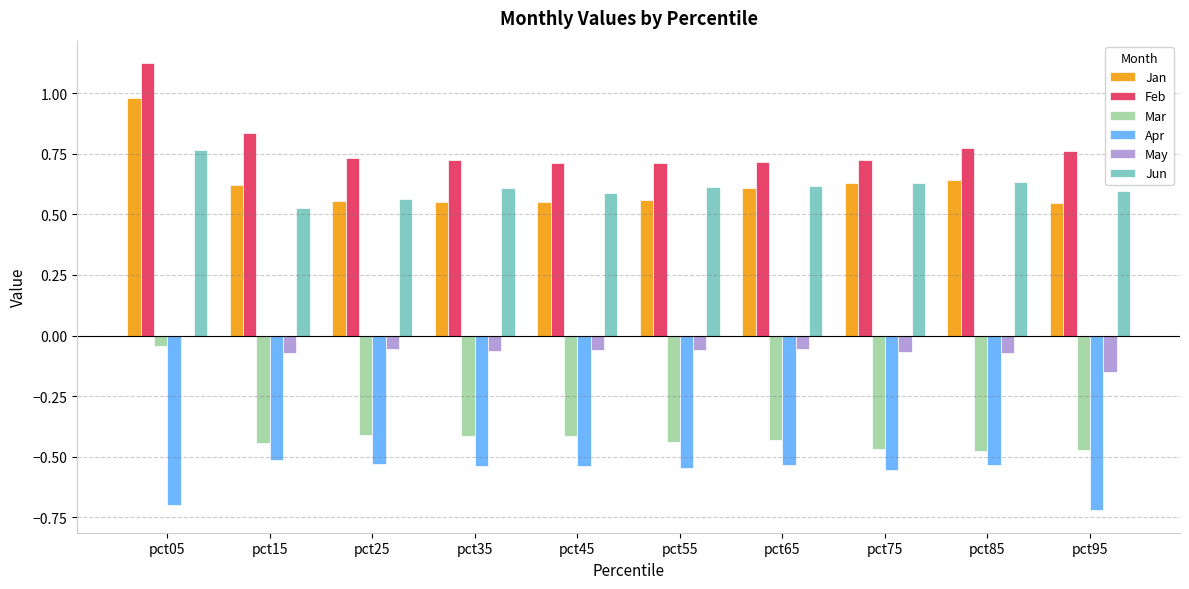

True or false: Mar has a value of -0.8 at pct55.

False